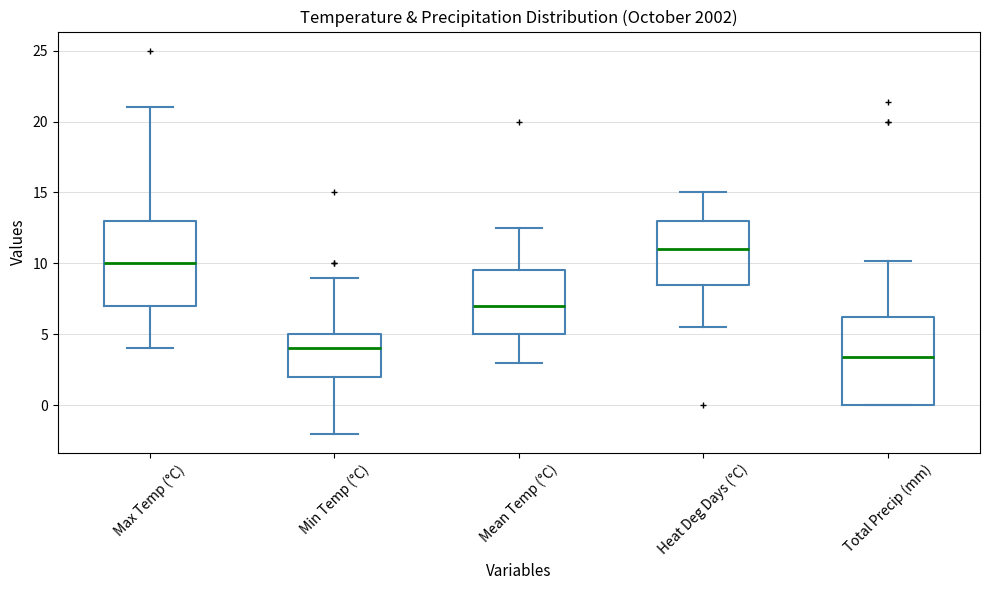

Reading left to right, read every box against the y-axis: the position of its median line, the range the box covers, and the ends of its whiskers. The values are not printed on the chart, so give them approximately, as read against the axis.

Max Temp (°C): median 10.0, box 7.0 to 13.0, whiskers 4.0 to 21.0
Min Temp (°C): median 4.0, box 2.0 to 5.0, whiskers -2.0 to 9.0
Mean Temp (°C): median 7.0, box 5.0 to 9.5, whiskers 3.0 to 12.5
Heat Deg Days (°C): median 11.0, box 8.5 to 13.0, whiskers 5.5 to 15.0
Total Precip (mm): median 3.5, box 0.0 to 6.0, whiskers 0.0 to 10.0